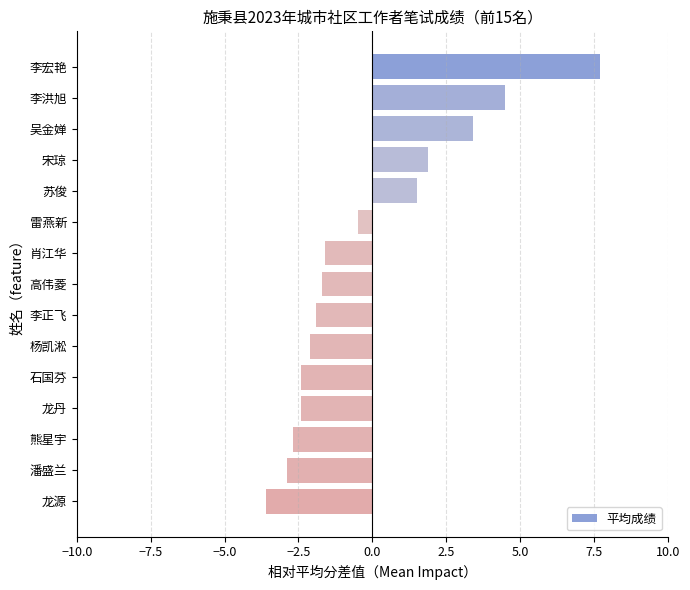

What is the smallest value displayed?

-3.6